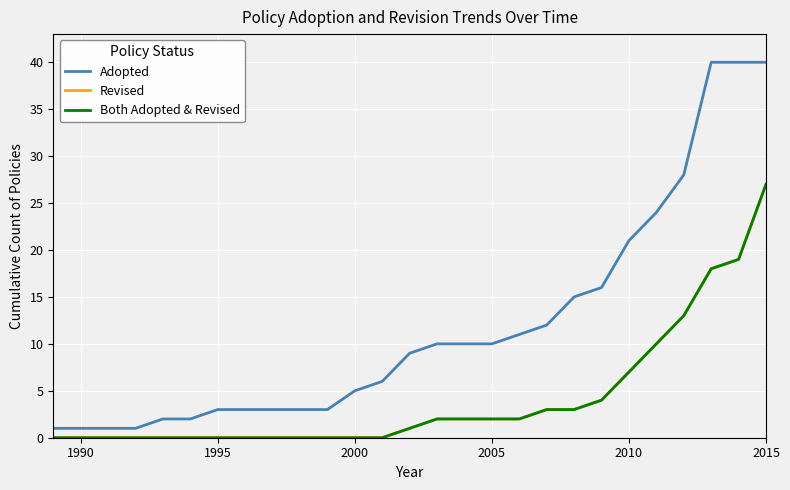

What is the difference between the maximum and minimum values in the Adopted series?

39